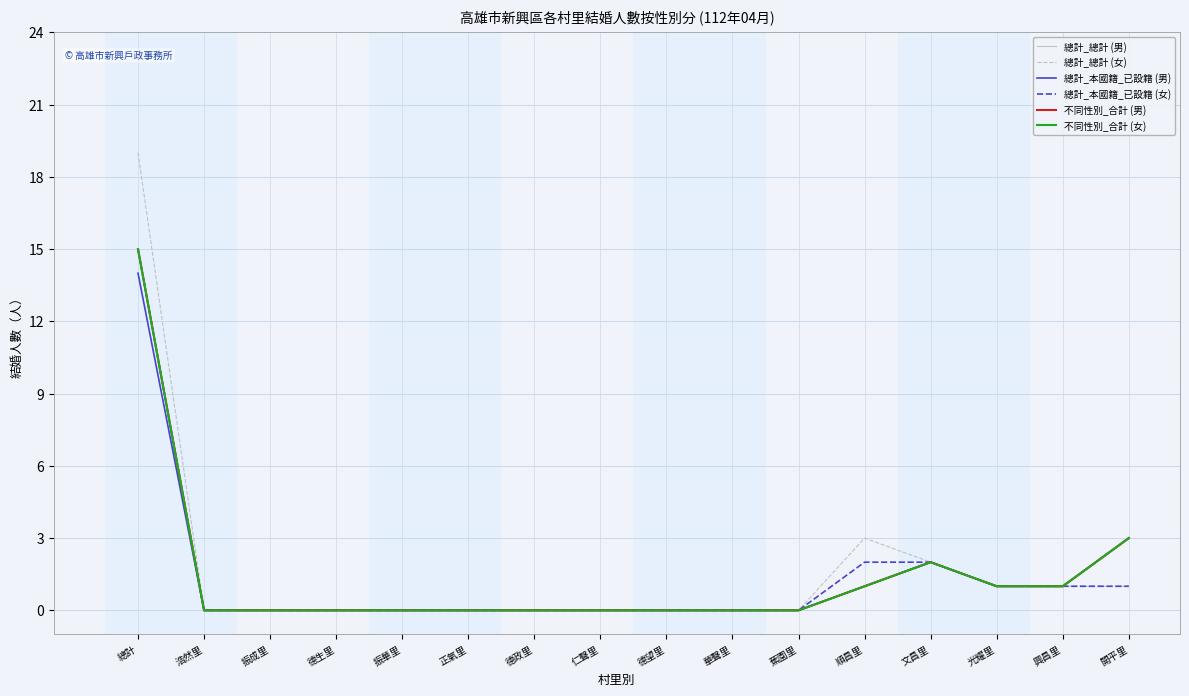

True or false: 總計_總計 (男) and 不同性別_合計 (女) cross at least once.

False